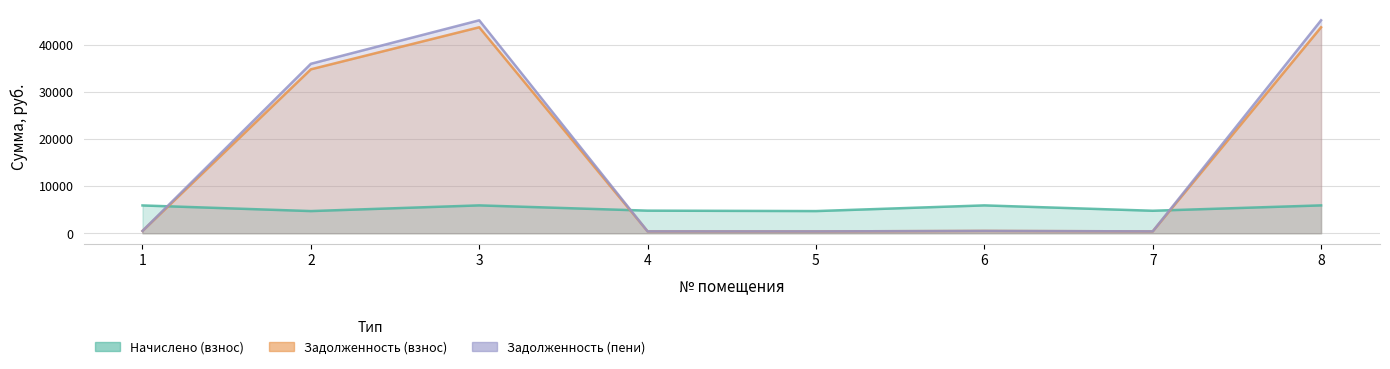

How many data points in Задолженность (пени) are above 492?

4